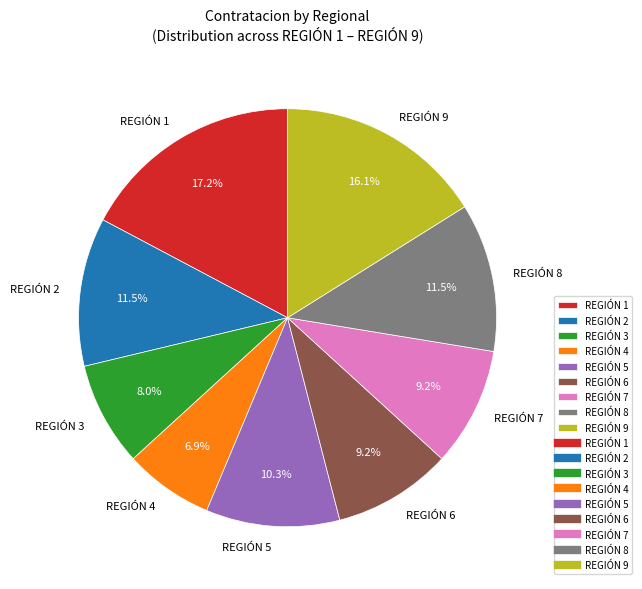

To the nearest percent, what is the difference between the largest and smallest slice percentages?

10%